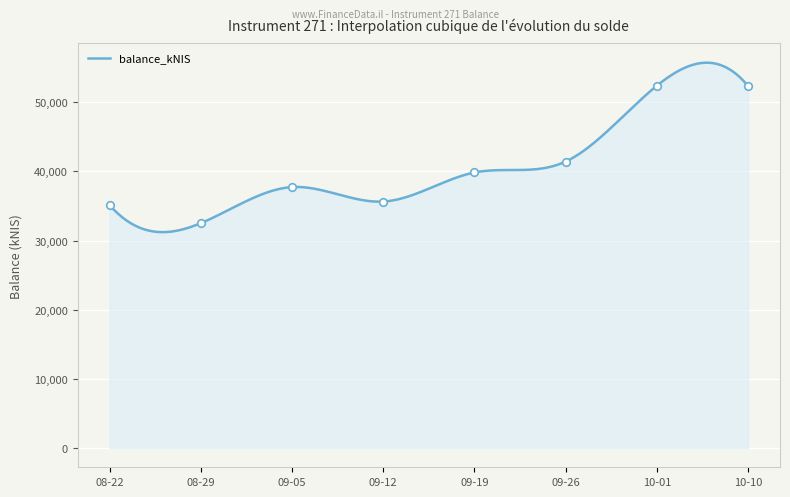

What is the change in value from 08-29 to 10-10?

+19828.3